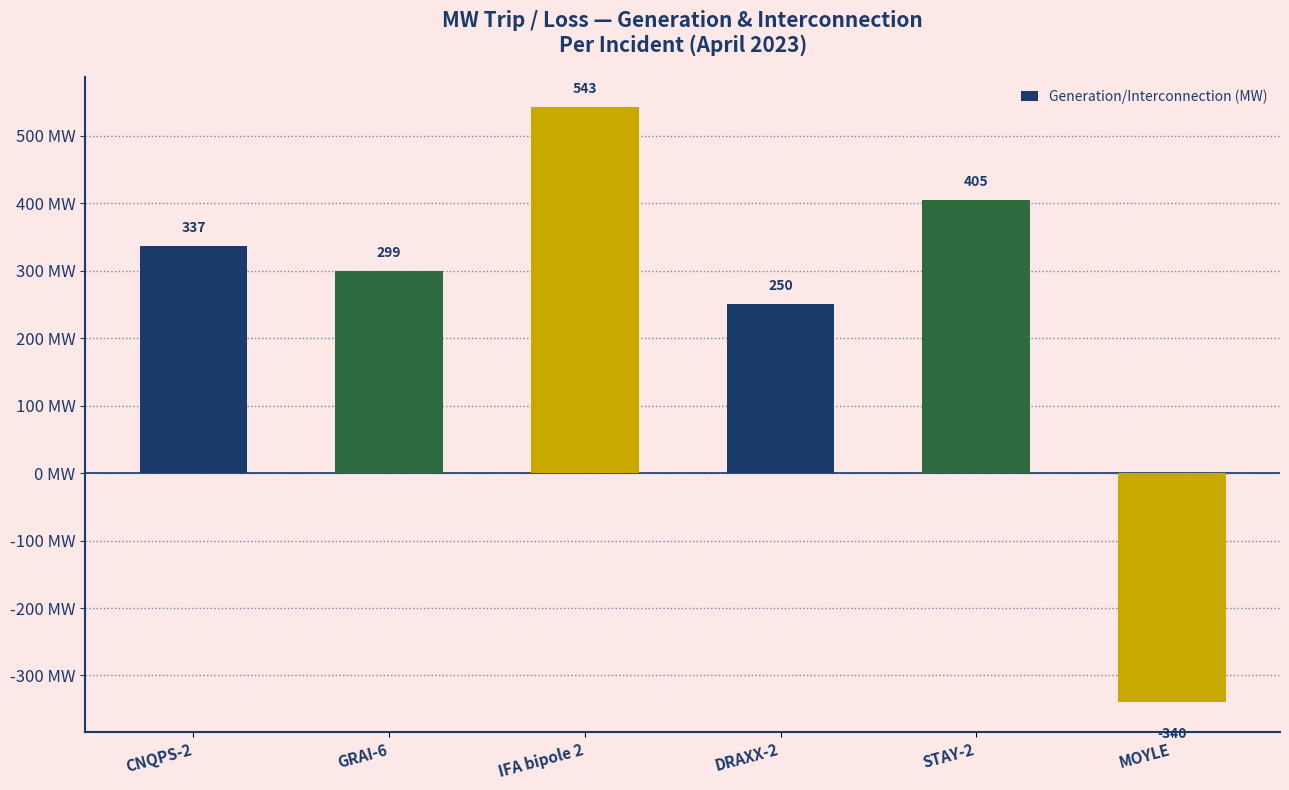

How many negative values are there?

1